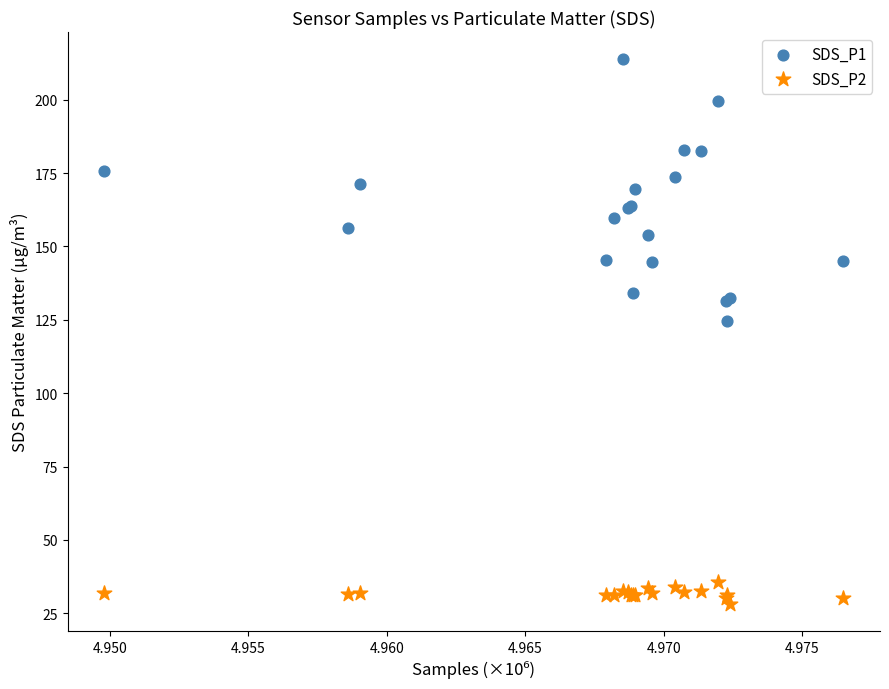

Which series reaches the minimum Y coordinate?

SDS_P2